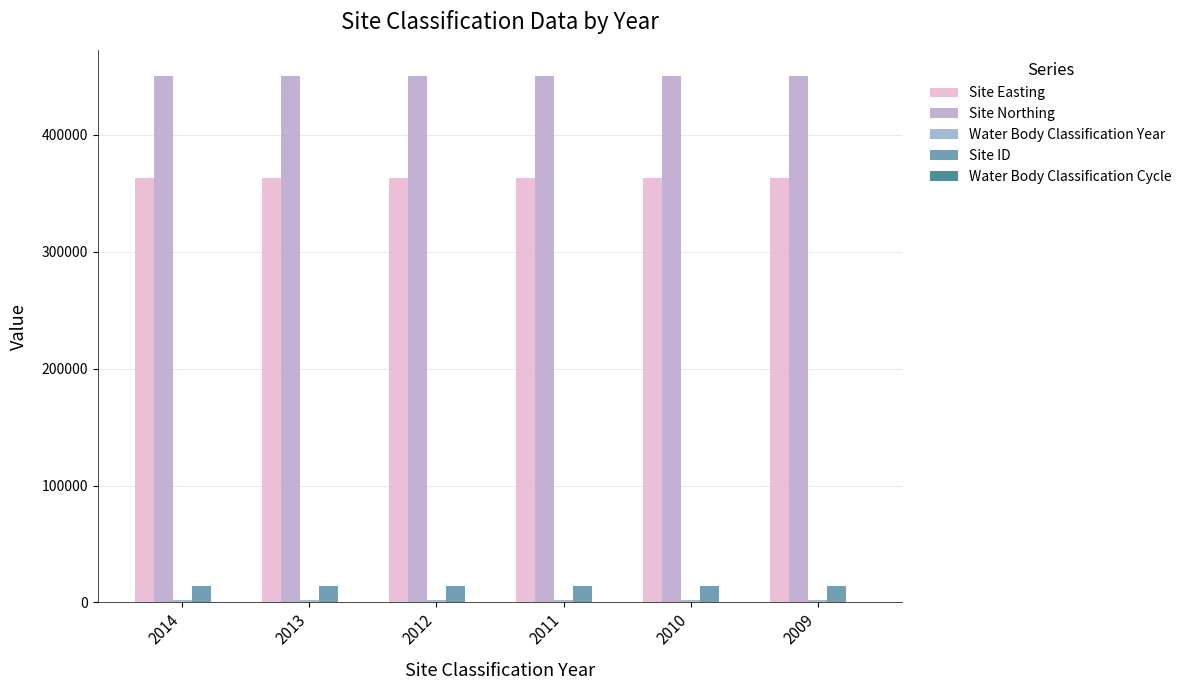

What is the greatest value displayed?

450325